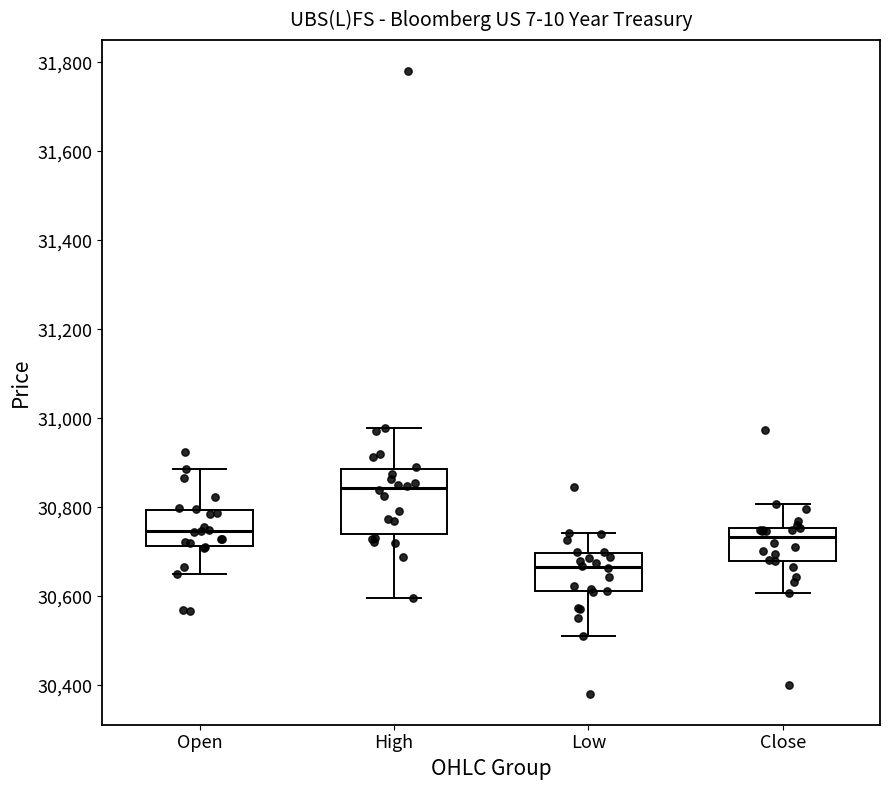

Reading left to right, read every box against the y-axis: the position of its median line, the range the box covers, and the ends of its whiskers. The values are not printed on the chart, so give them approximately, as read against the axis.

Open: median 30740, box 30720 to 30800, whiskers 30660 to 30880
High: median 30840, box 30740 to 30880, whiskers 30600 to 30980
Low: median 30660, box 30620 to 30700, whiskers 30520 to 30740
Close: median 30740, box 30680 to 30760, whiskers 30600 to 30800